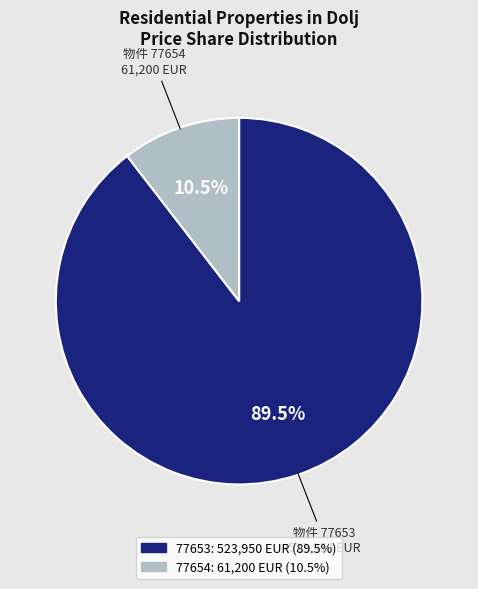

Between 77654 and 77653, which is larger?

77653